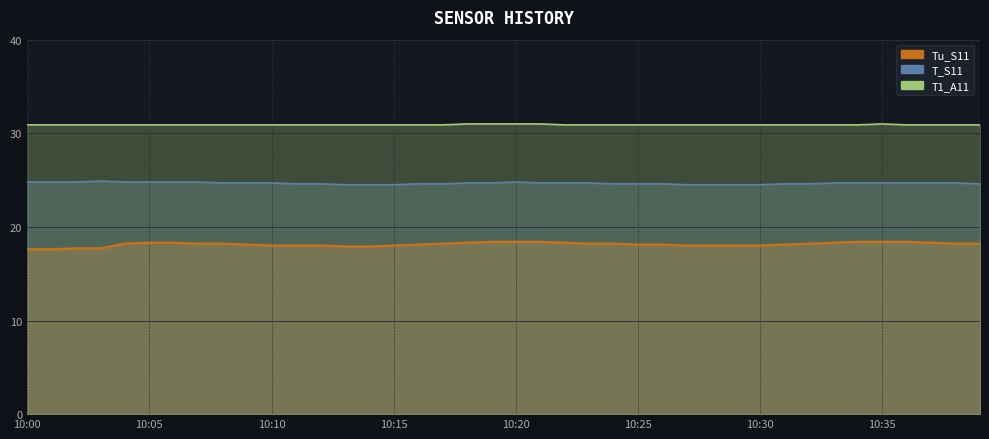

Which series has the largest range (max minus min)?

Tu_S11